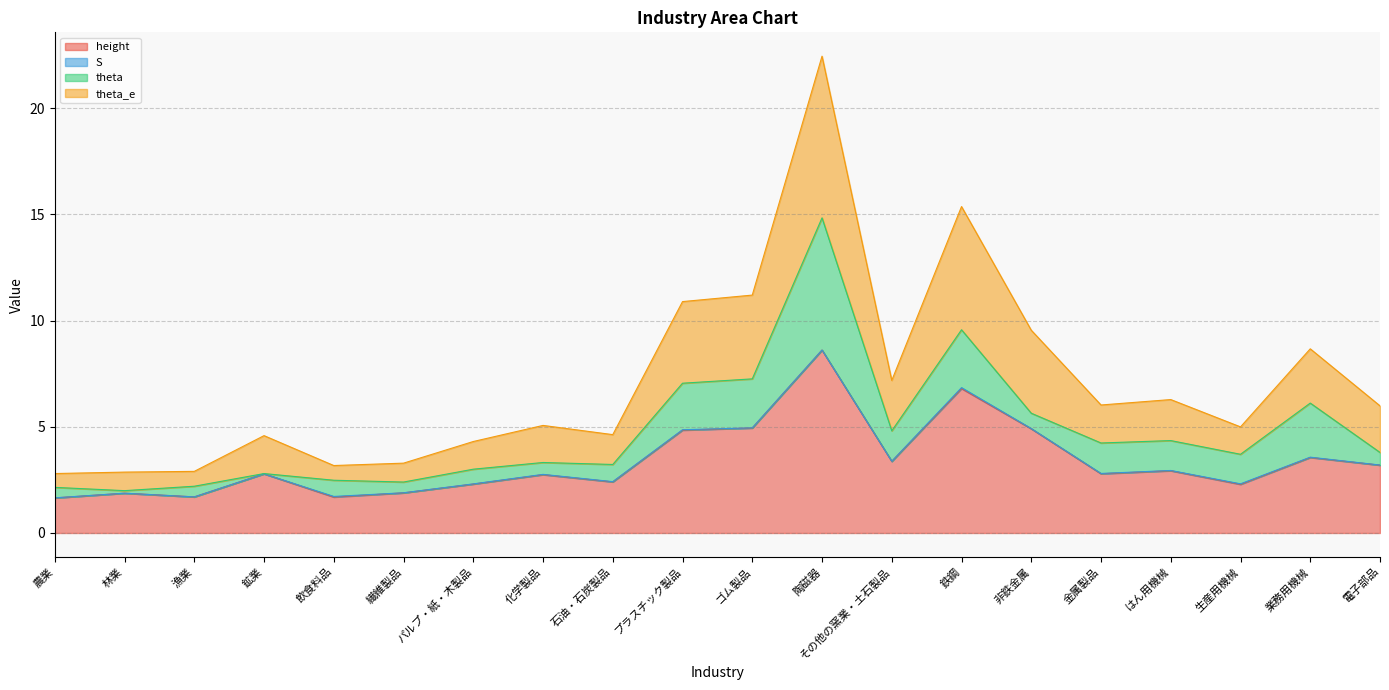

At which category is the sum across all series the highest?

陶磁器